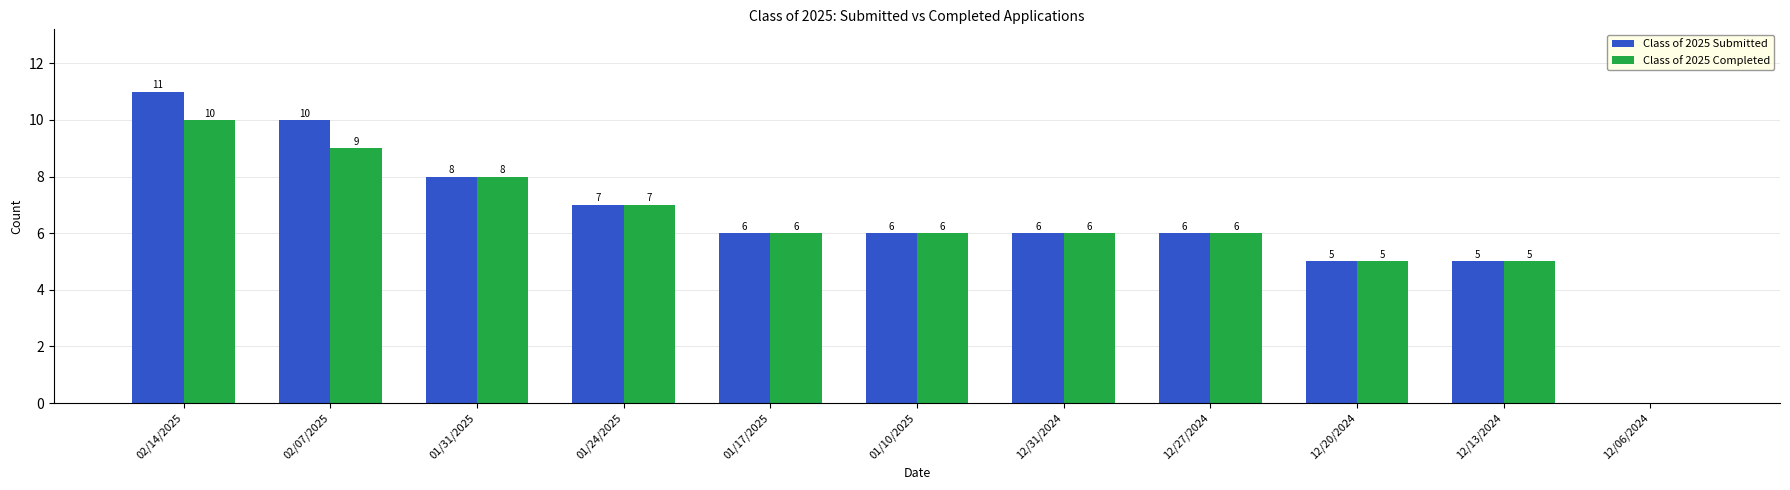

Between 02/07/2025 and 12/13/2024, which series saw the biggest shift?

Class of 2025 Submitted